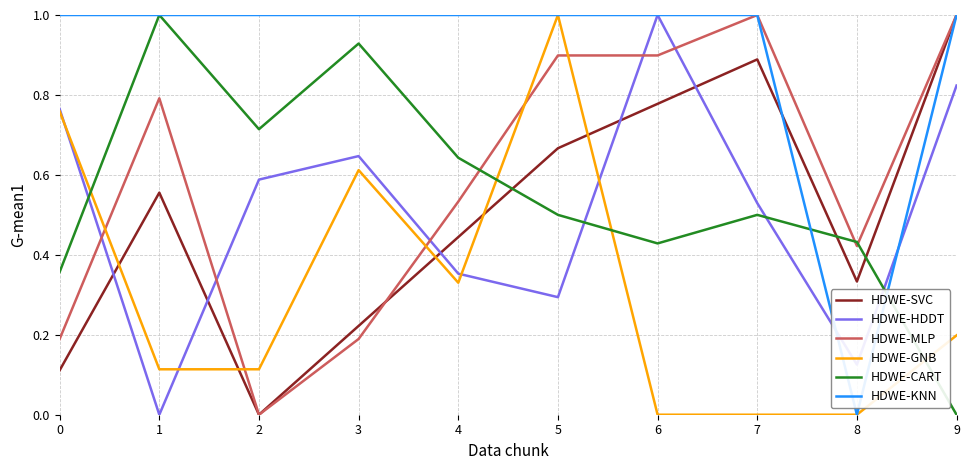

How many positive values does the HDWE-HDDT series have?

9